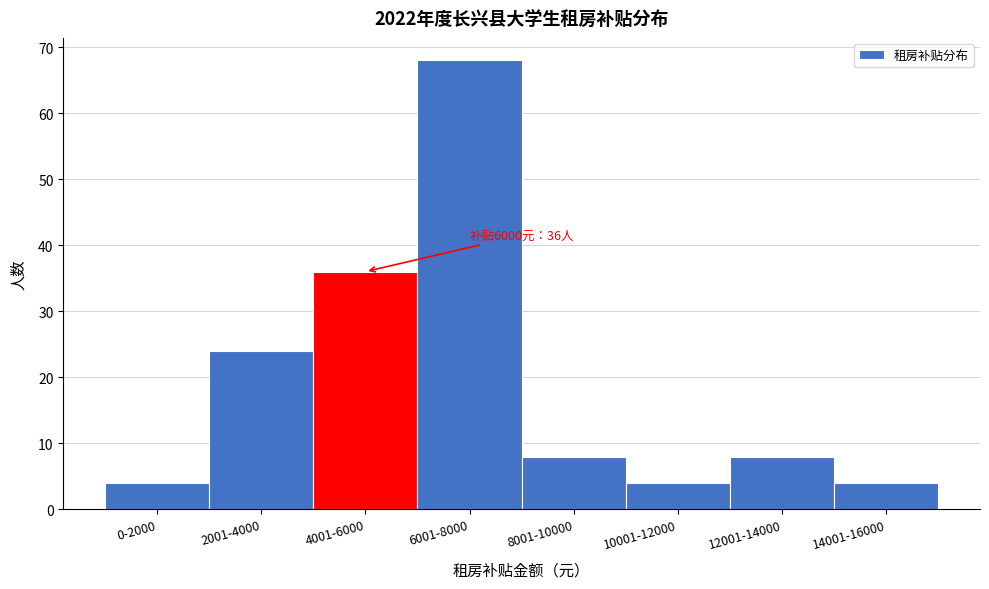

Reading left to right, list all the values displayed in this chart.

0-2000=4	2001-4000=24	4001-6000=36	6001-8000=68	8001-10000=8	10001-12000=4	12001-14000=8	14001-16000=4